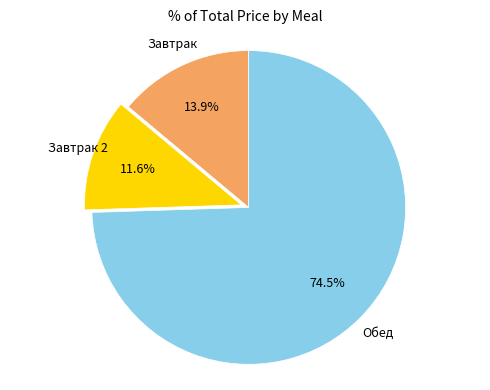

Is there a majority slice in this chart?

Yes